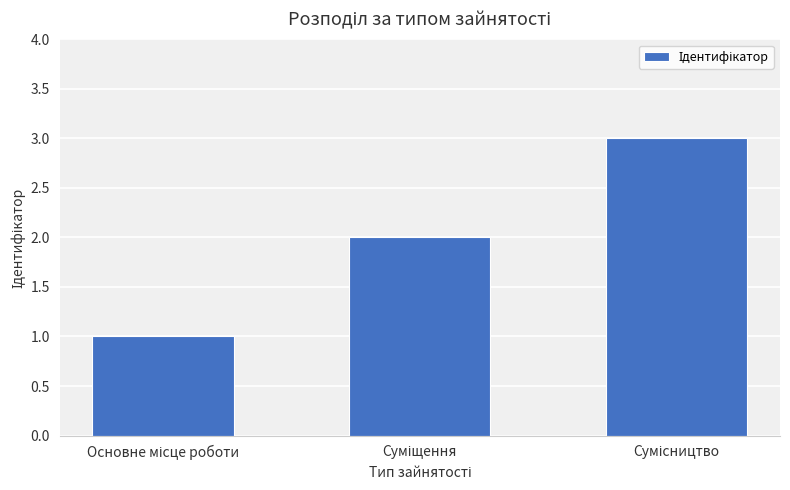

What is the sum of all values?

6